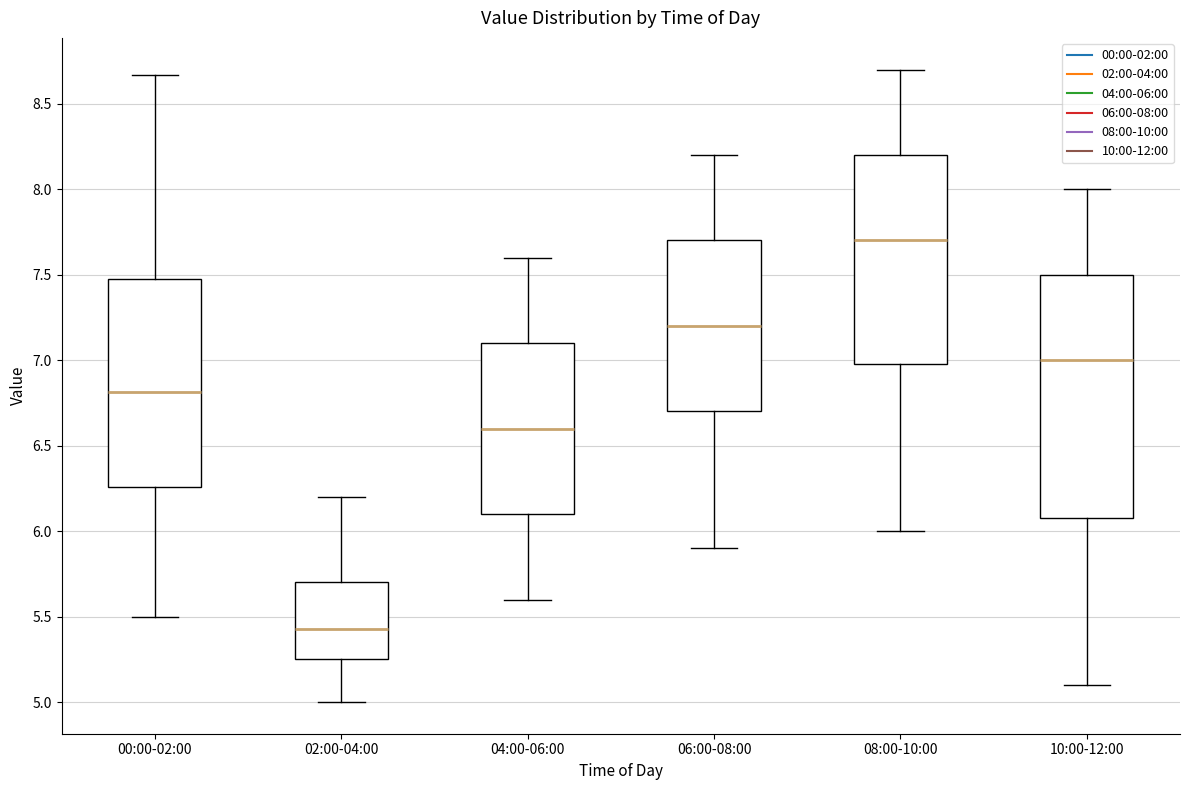

Reading left to right, transcribe this box plot: for each box, give where its median line is, the range the box spans, and where its two whiskers end, as read against the y-axis. The values are not printed on the chart, so give them approximately, as read against the axis.

00:00-02:00: median 6.80, box 6.25 to 7.50, whiskers 5.50 to 8.65
02:00-04:00: median 5.45, box 5.25 to 5.70, whiskers 5.00 to 6.20
04:00-06:00: median 6.60, box 6.10 to 7.10, whiskers 5.60 to 7.60
06:00-08:00: median 7.20, box 6.70 to 7.70, whiskers 5.90 to 8.20
08:00-10:00: median 7.70, box 7.00 to 8.20, whiskers 6.00 to 8.70
10:00-12:00: median 7.00, box 6.10 to 7.50, whiskers 5.10 to 8.00